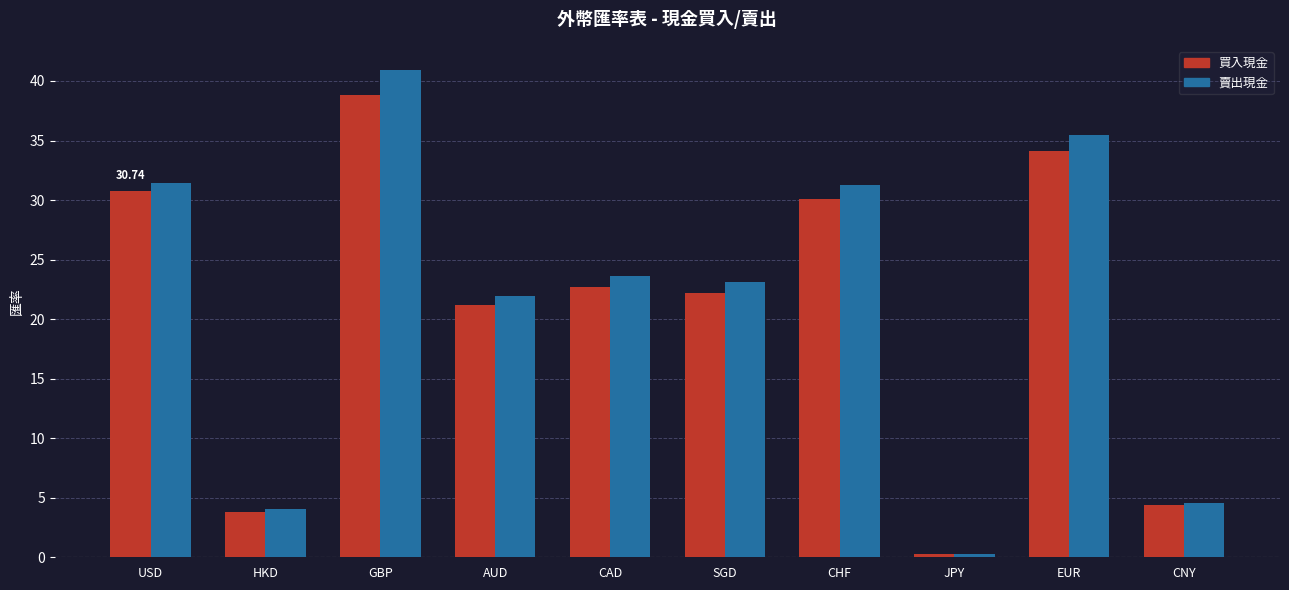

Which series has the largest total across all categories?

賣出現金